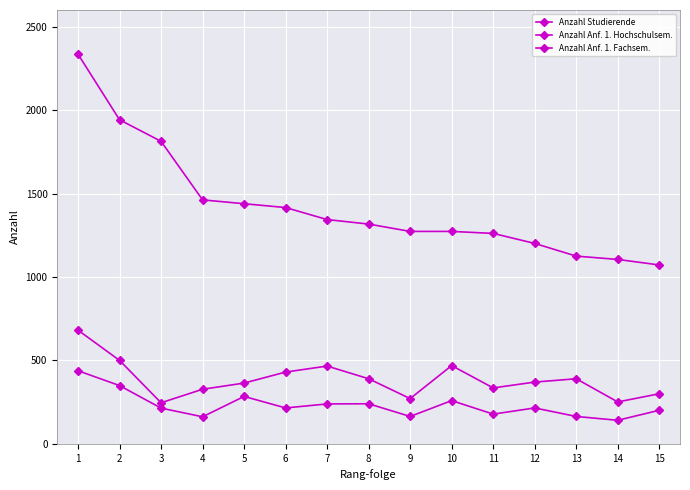

How many lines are shown in the chart?

3